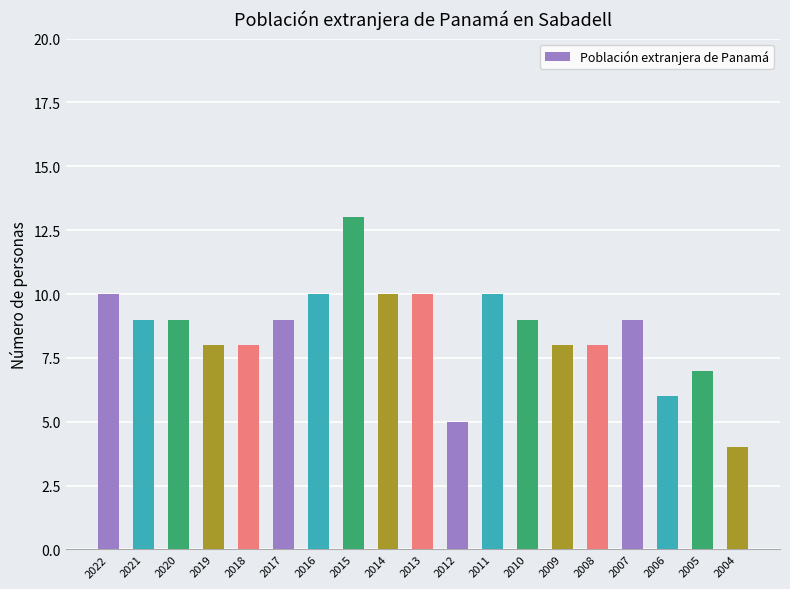

Between 2008 and 2014, which is larger?

2014